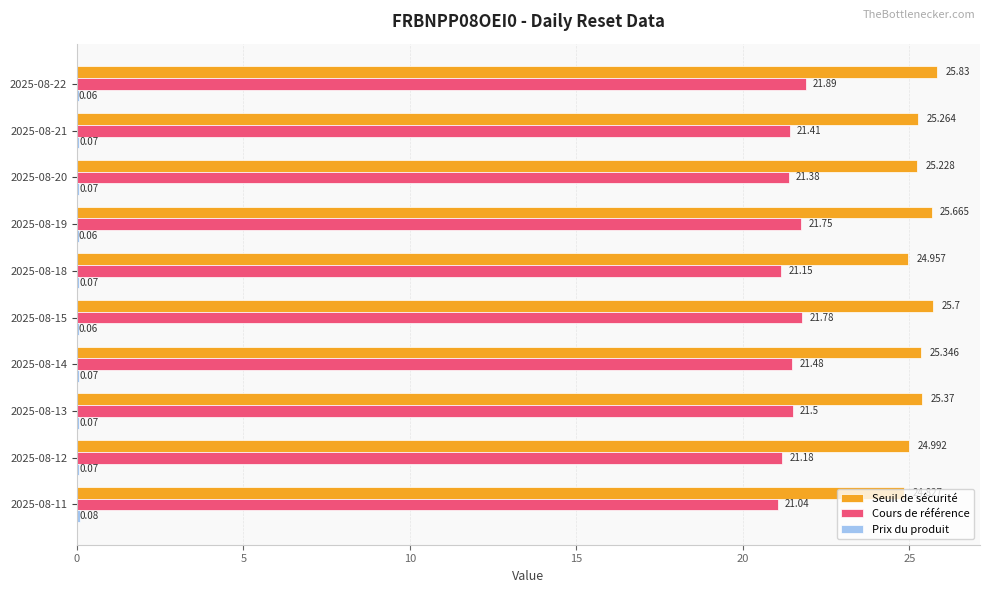

Between 2025-08-21 and 2025-08-20, which series saw the biggest shift?

Seuil de sécurité